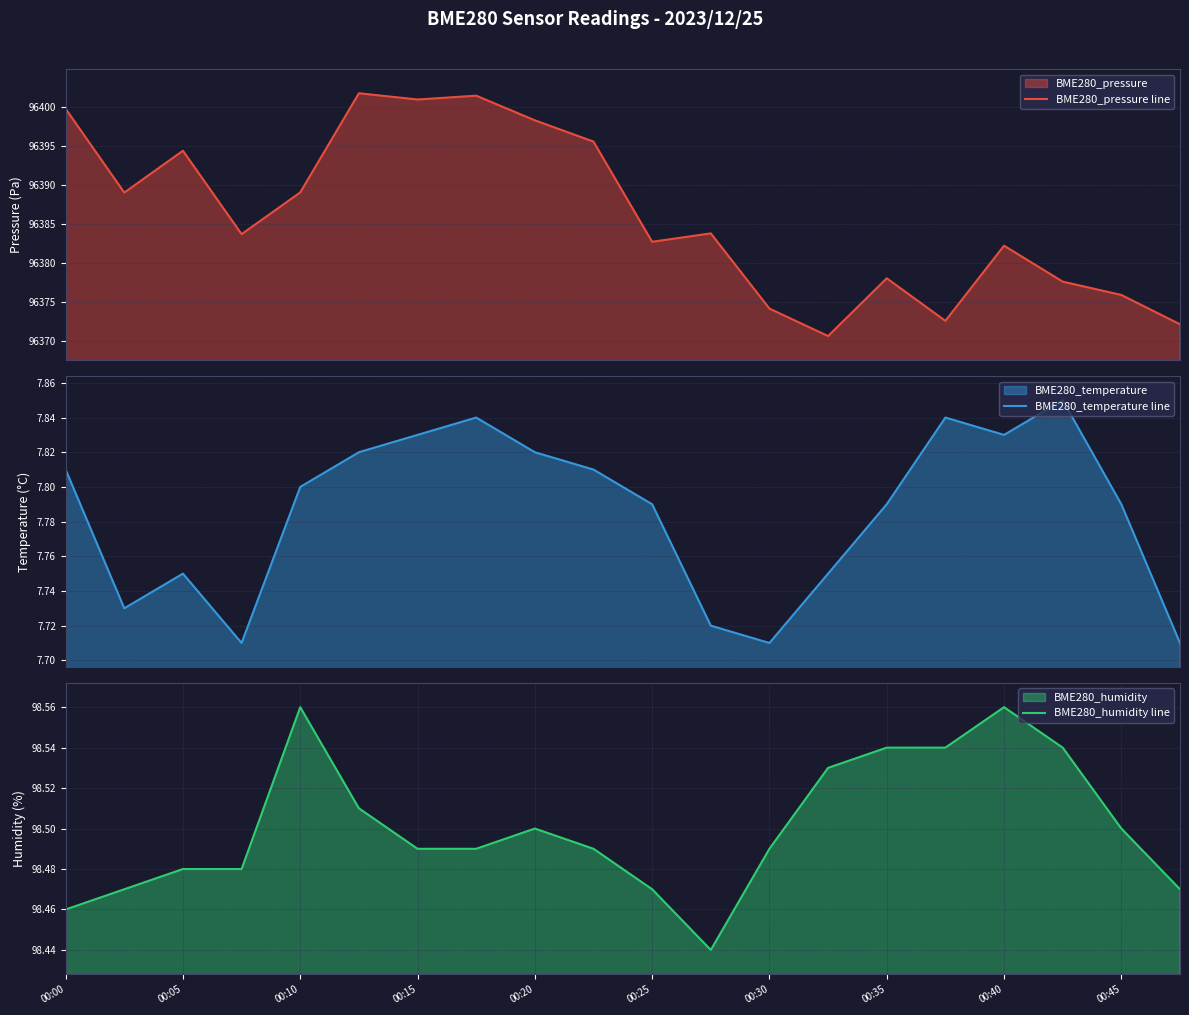

At how many categories does at least one series exceed 60963?

20